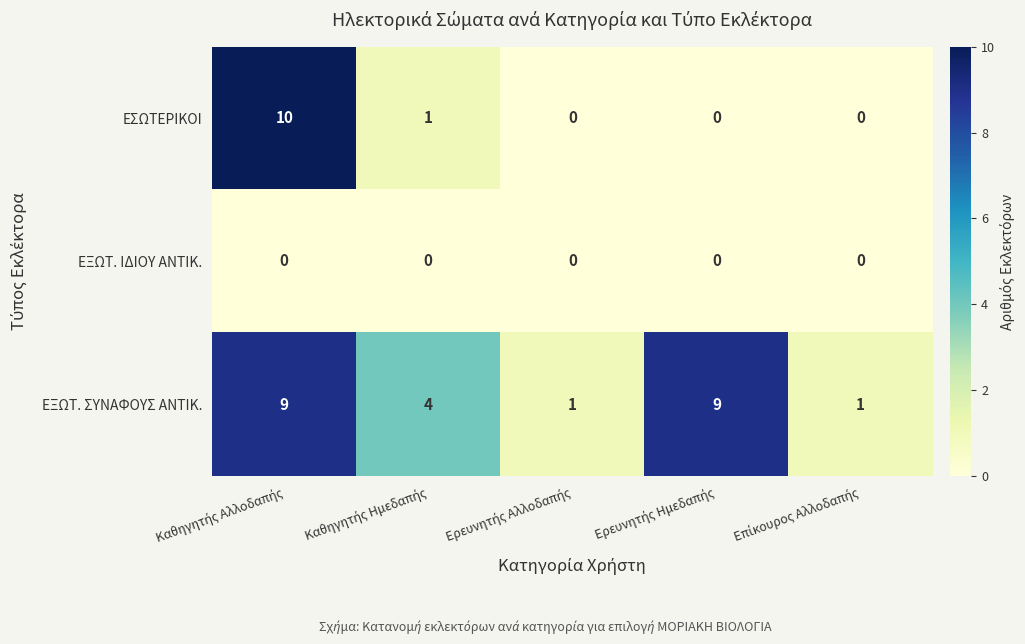

Which series has the largest range (max minus min)?

ΕΣΩΤΕΡΙΚΟΙ